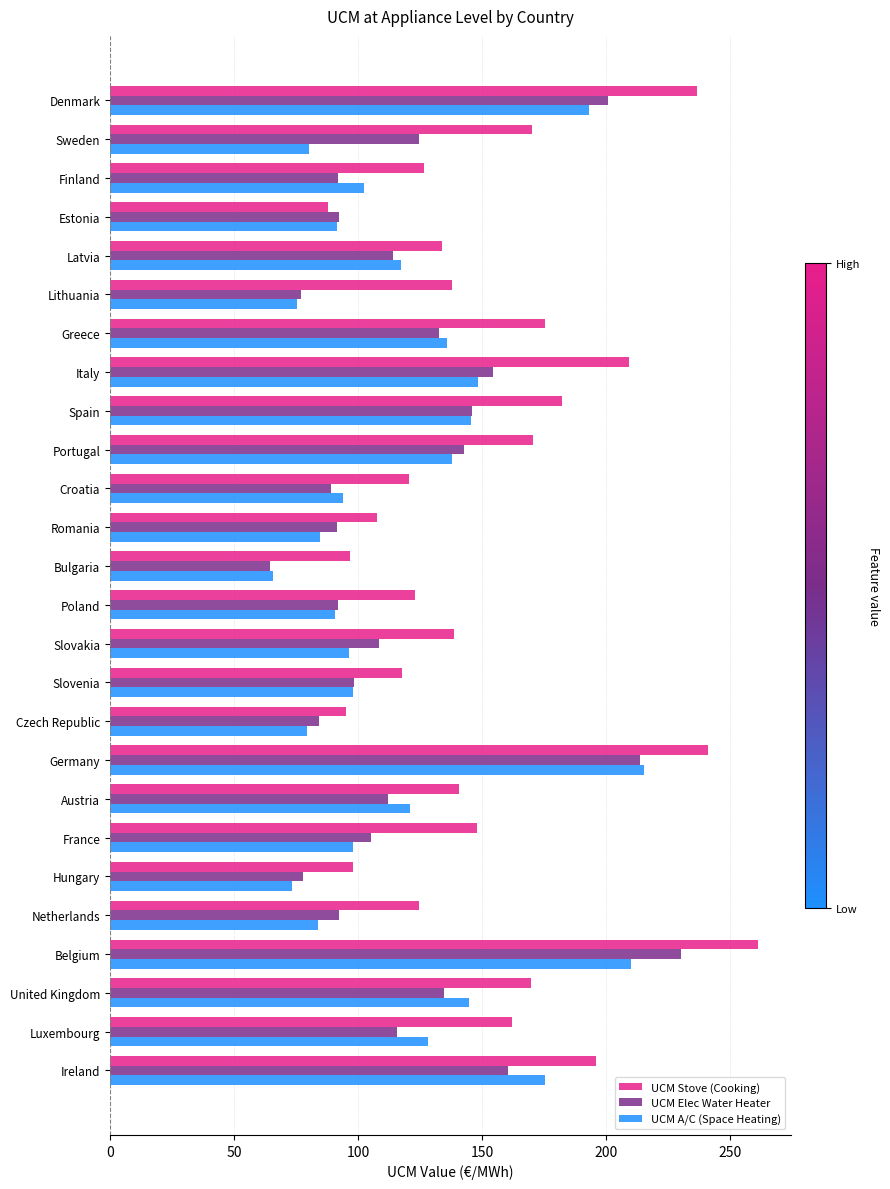

List the series in order of their peak value, highest first.

UCM Stove (Cooking), UCM Elec Water Heater, UCM A/C (Space Heating)